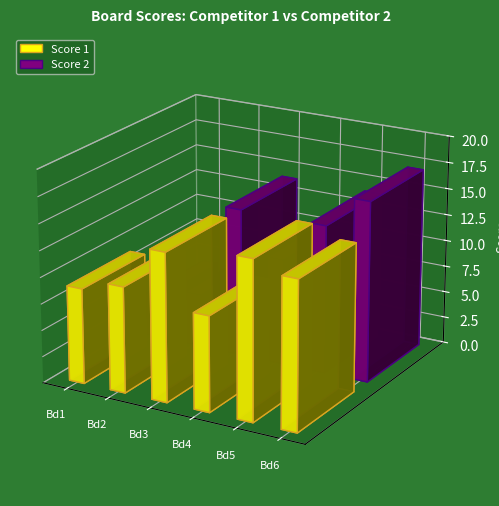

True or false: Score 2 has a value of 4 at 6.

False